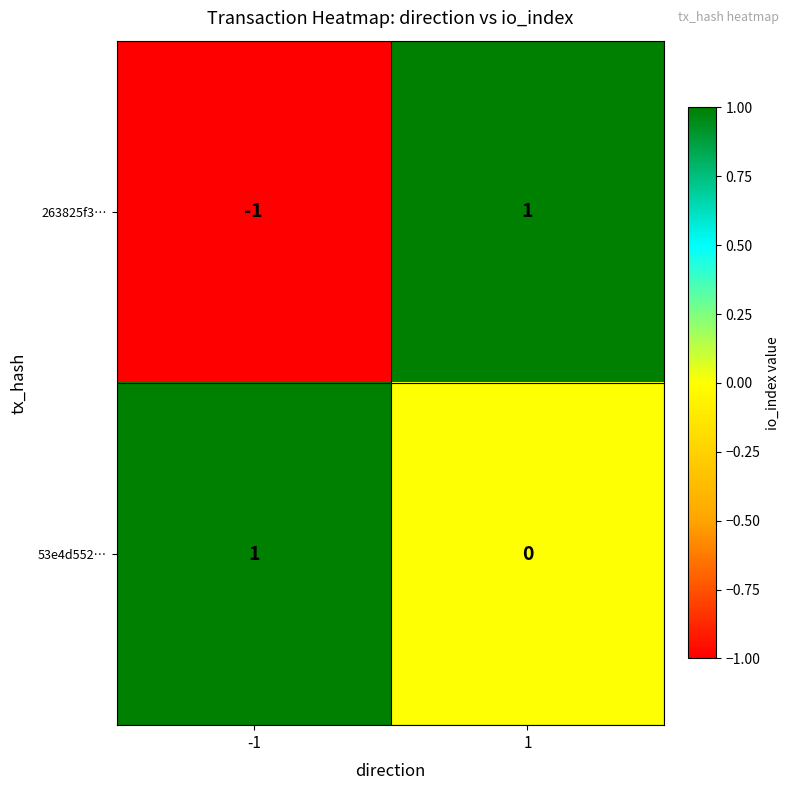

What is the difference between the highest and lowest values at 1?

1